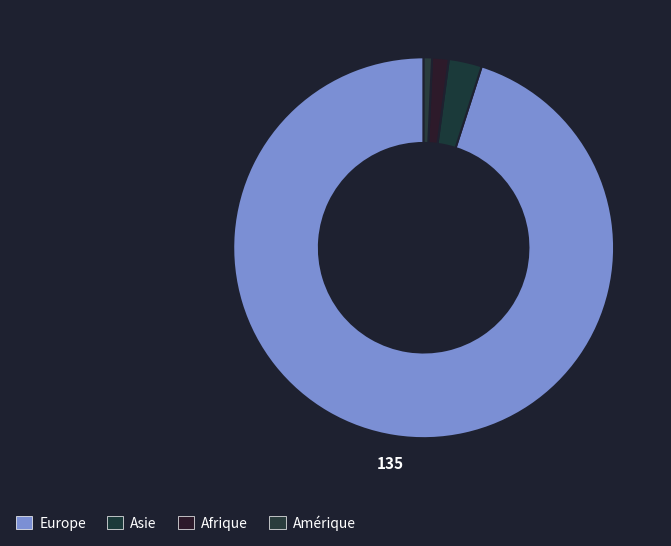

Count the number of slices in the pie.

4